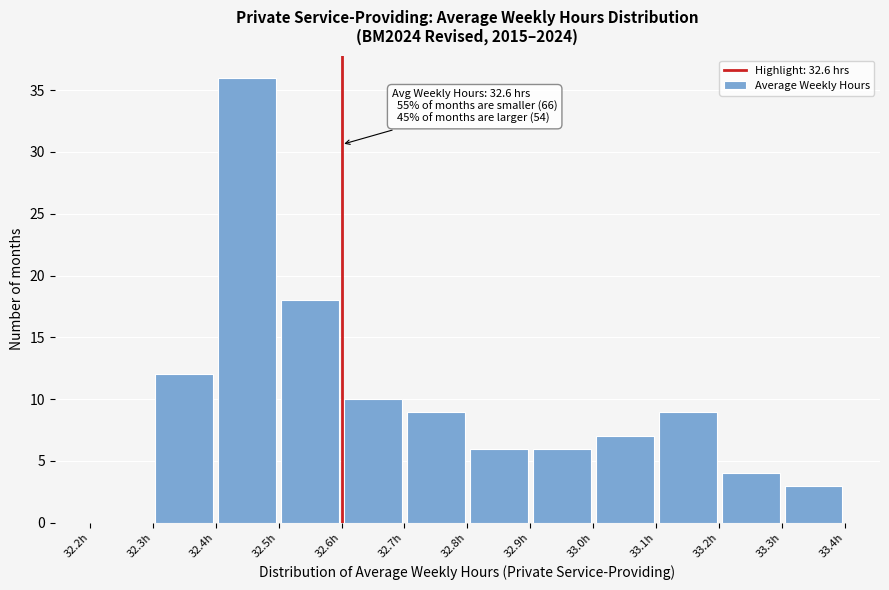

Which range on the x-axis has the tallest bar?

32.4 to 32.5